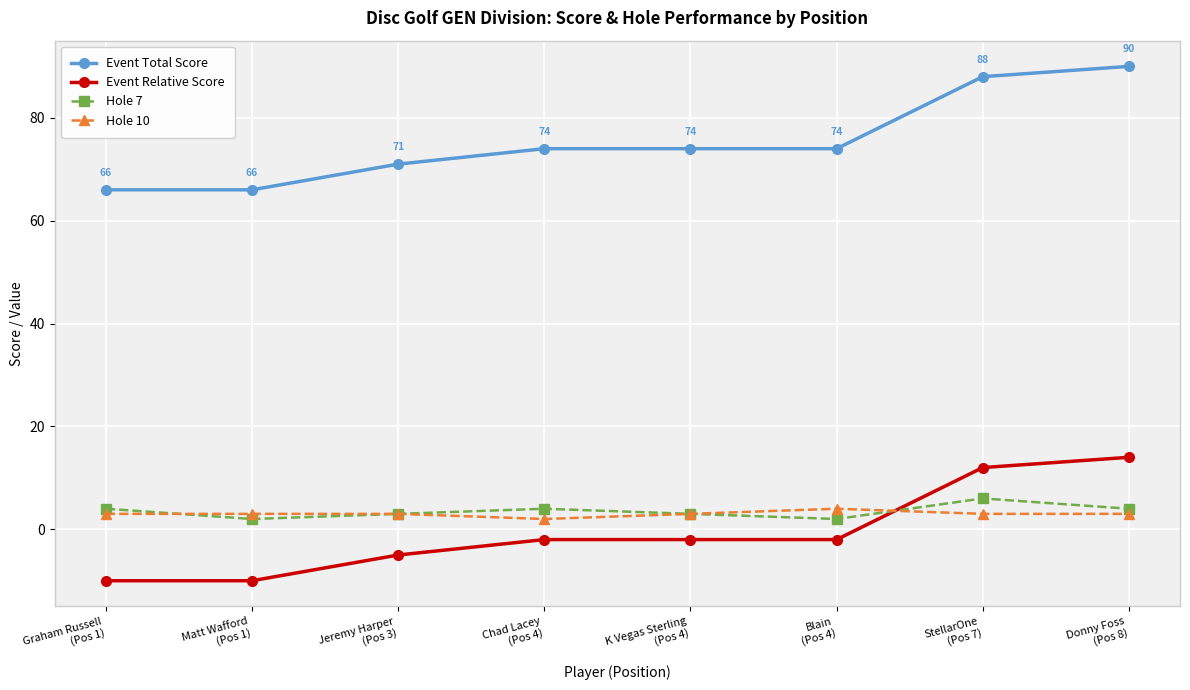

Reading left to right, extract all data points from this chart.

Event Total Score: 66	66	71	74	74	74	88	90
Event Relative Score: -10	-10	-5	-2	-2	-2	12	14
Hole 7: 4	2	3	4	3	2	6	4
Hole 10: 3	3	3	2	3	4	3	3